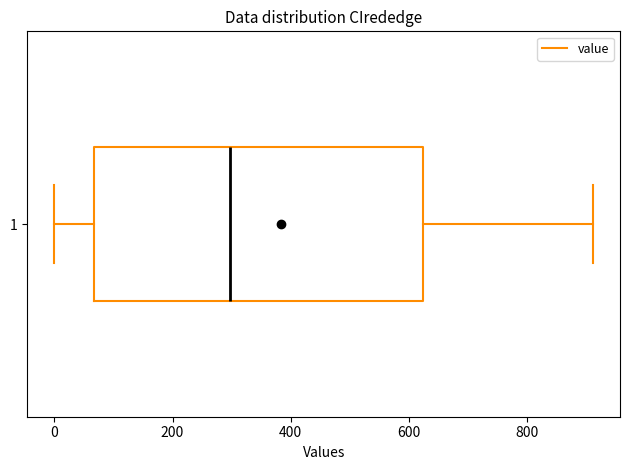

Read this box plot against the x-axis: the position of the median line, the range covered by the box, and the ends of both whiskers. The values are not printed on the chart, so give them approximately, as read against the axis.

median 300, box 60 to 620, whiskers 0 to 920